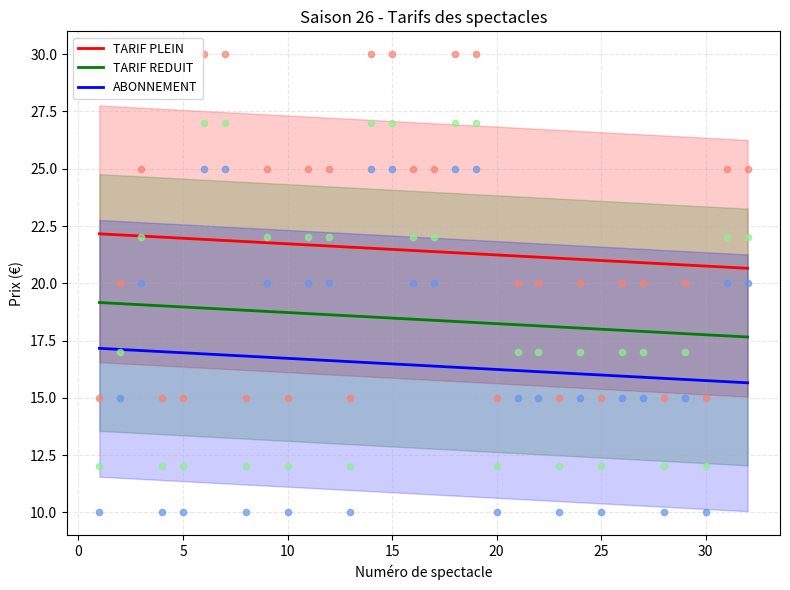

Which series reaches the minimum Y coordinate?

ABONNEMENT